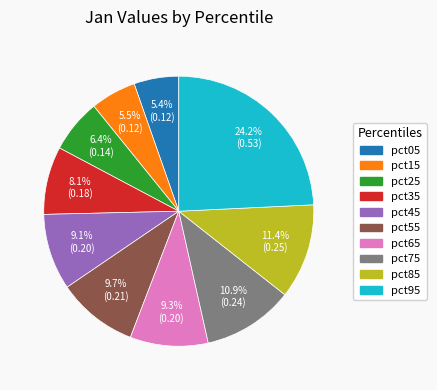

Does pct85 represent more than half of the total?

No